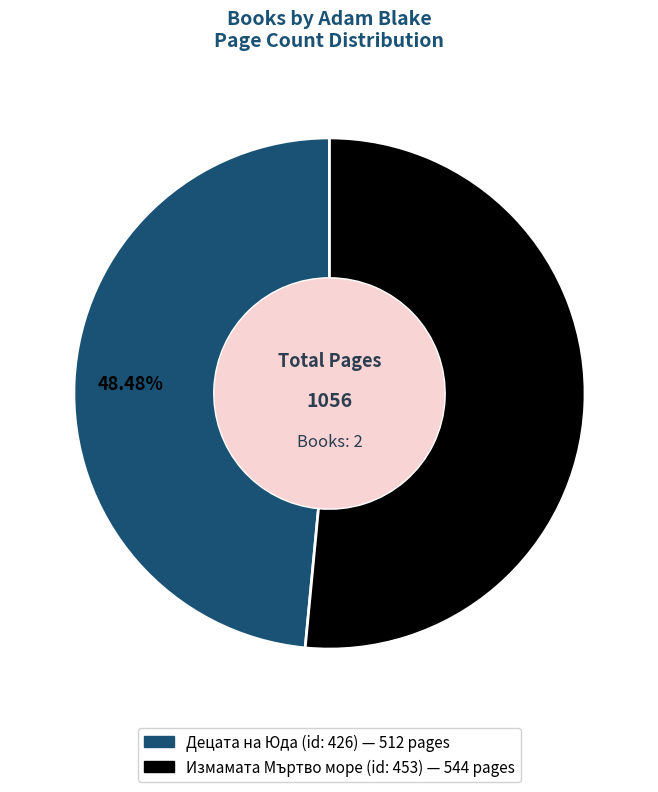

Is Децата на Юда (id: 426) the majority of the pie?

No